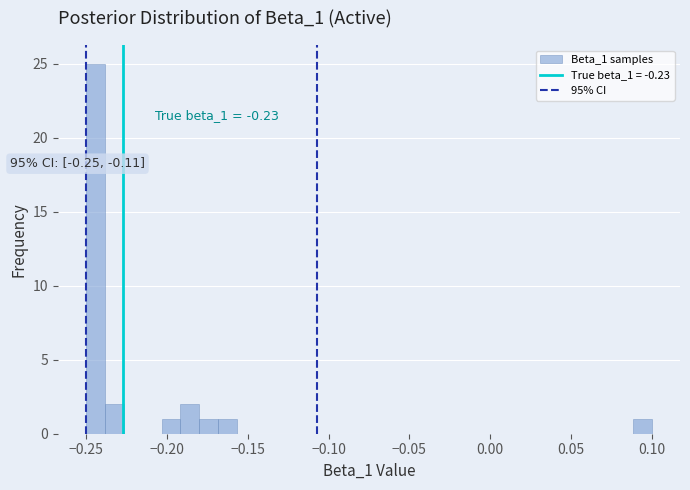

Read against the x-axis, roughly where is the centre of the tallest bar?

-0.245